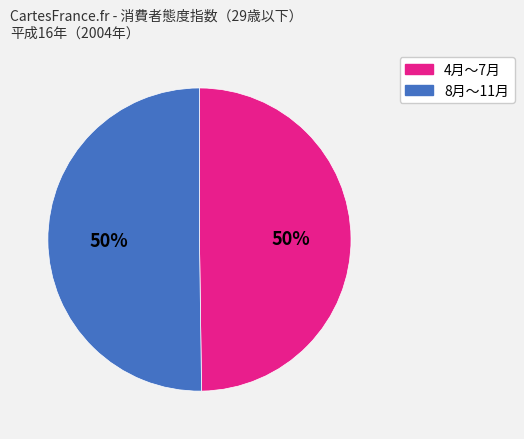

To the nearest percent, what is the average slice percentage?

50%